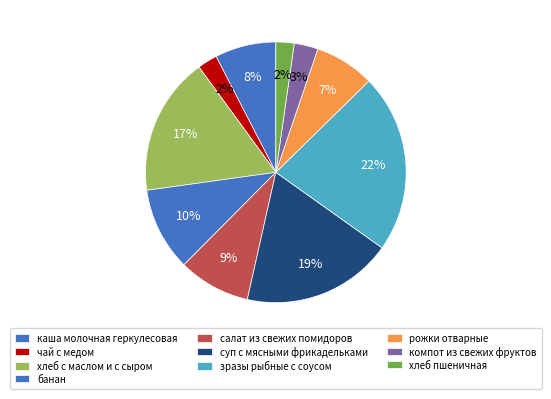

Between хлеб с маслом и с сыром and салат из свежих помидоров, which is larger?

хлеб с маслом и с сыром